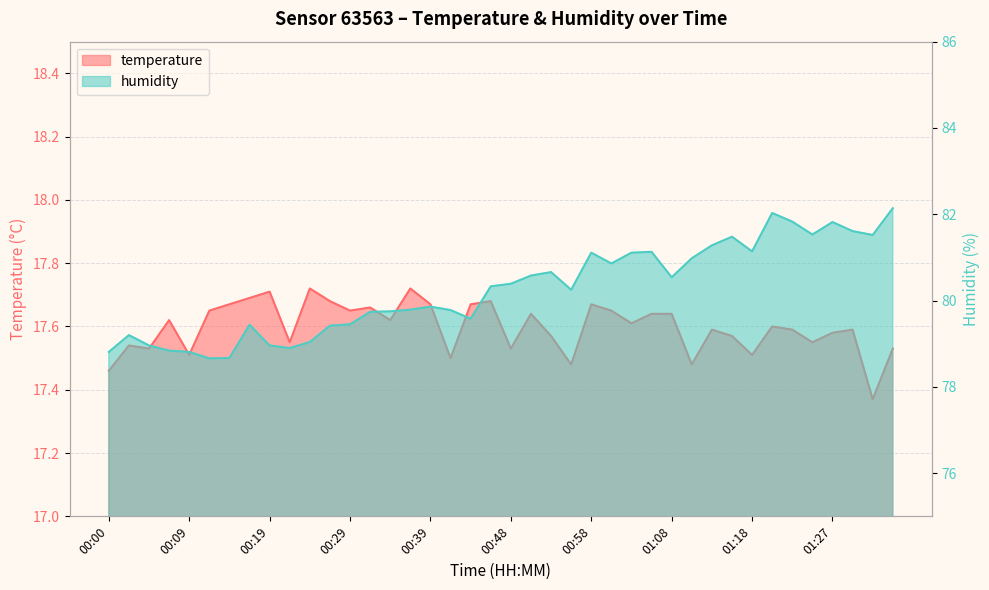

At which label does humidity reach its peak?

01:35